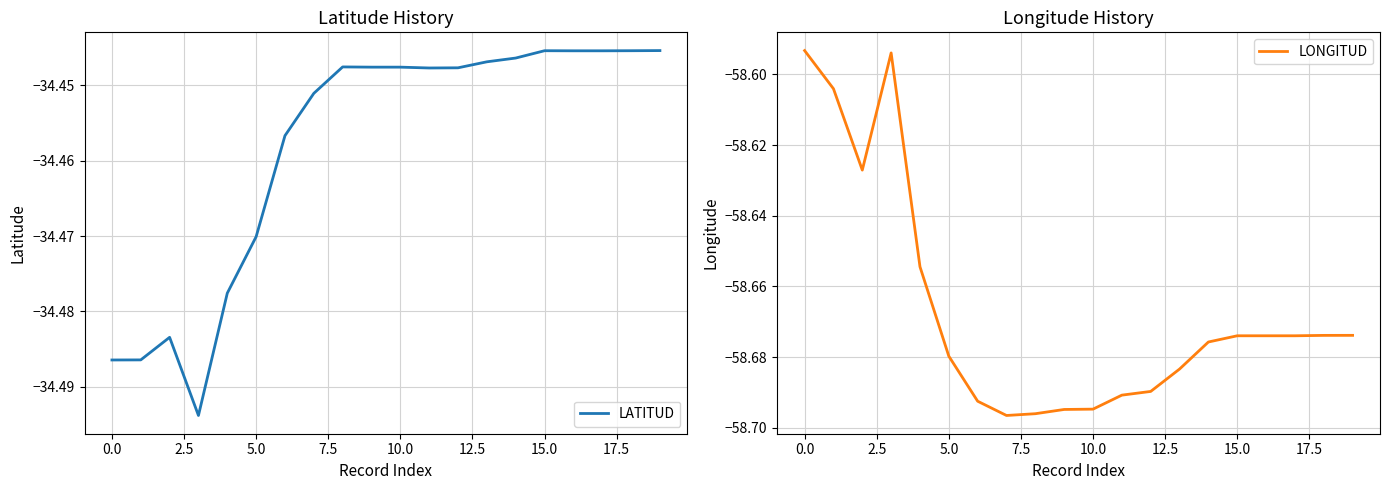

The LATITUD series shows -57.3 at 0.0. True or false?

False